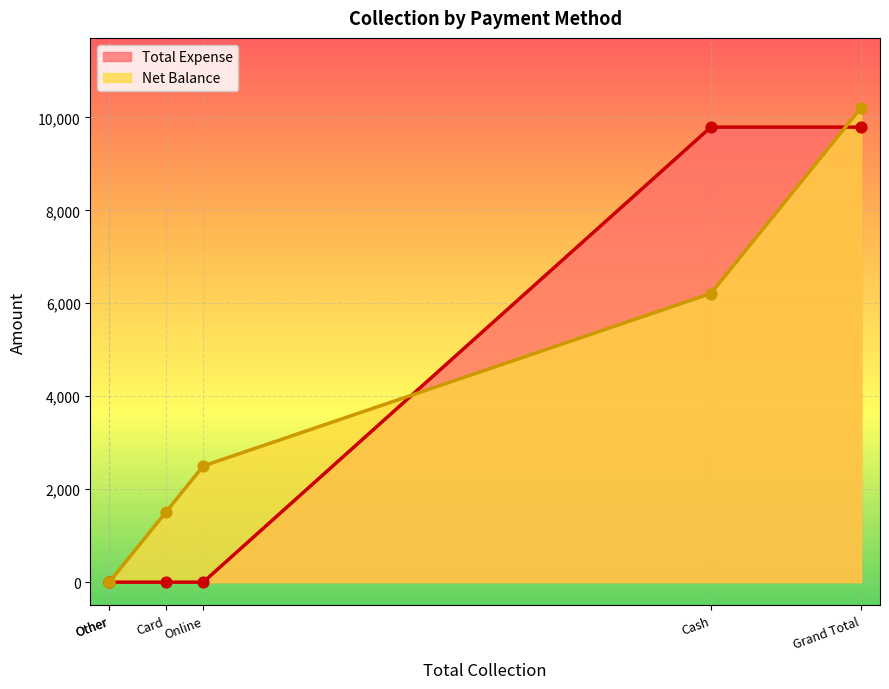

At which category is the sum across all series the highest?

Grand Total